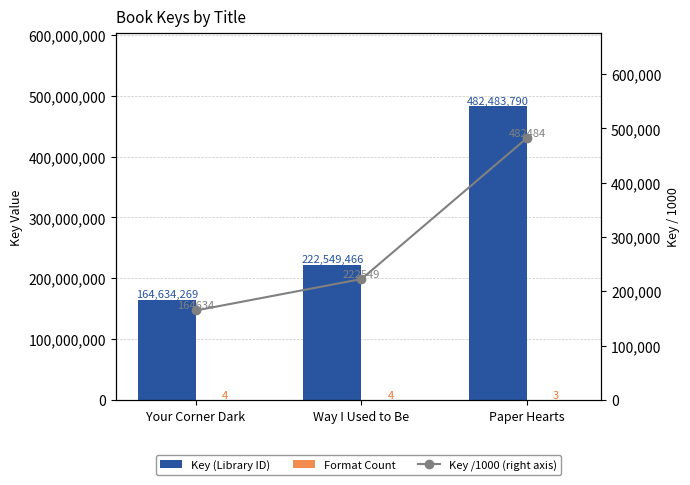

Where does the Key (Library ID) series first go above 222549466?

Paper Hearts